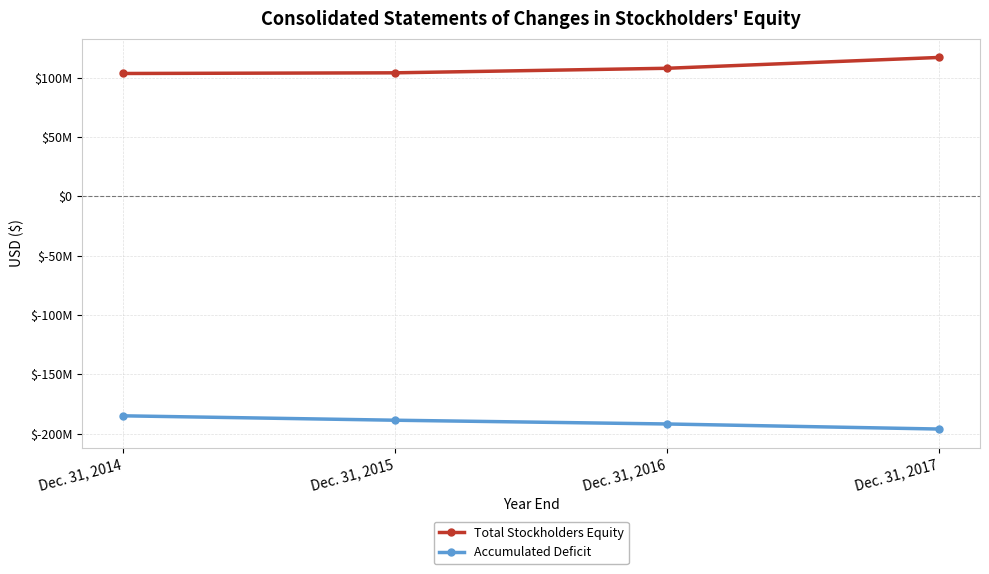

What is the difference between the maximum and minimum values in the Total Stockholders Equity series?

13510279